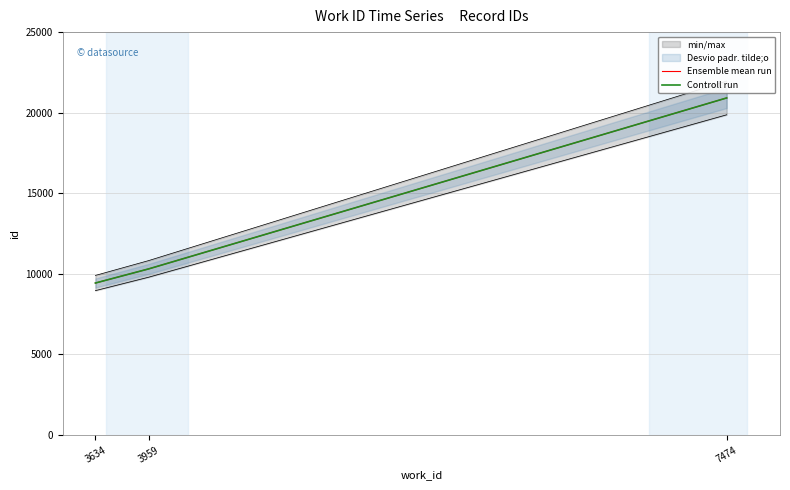

What is the difference between the second highest and minimum values in the Controll run series?

880